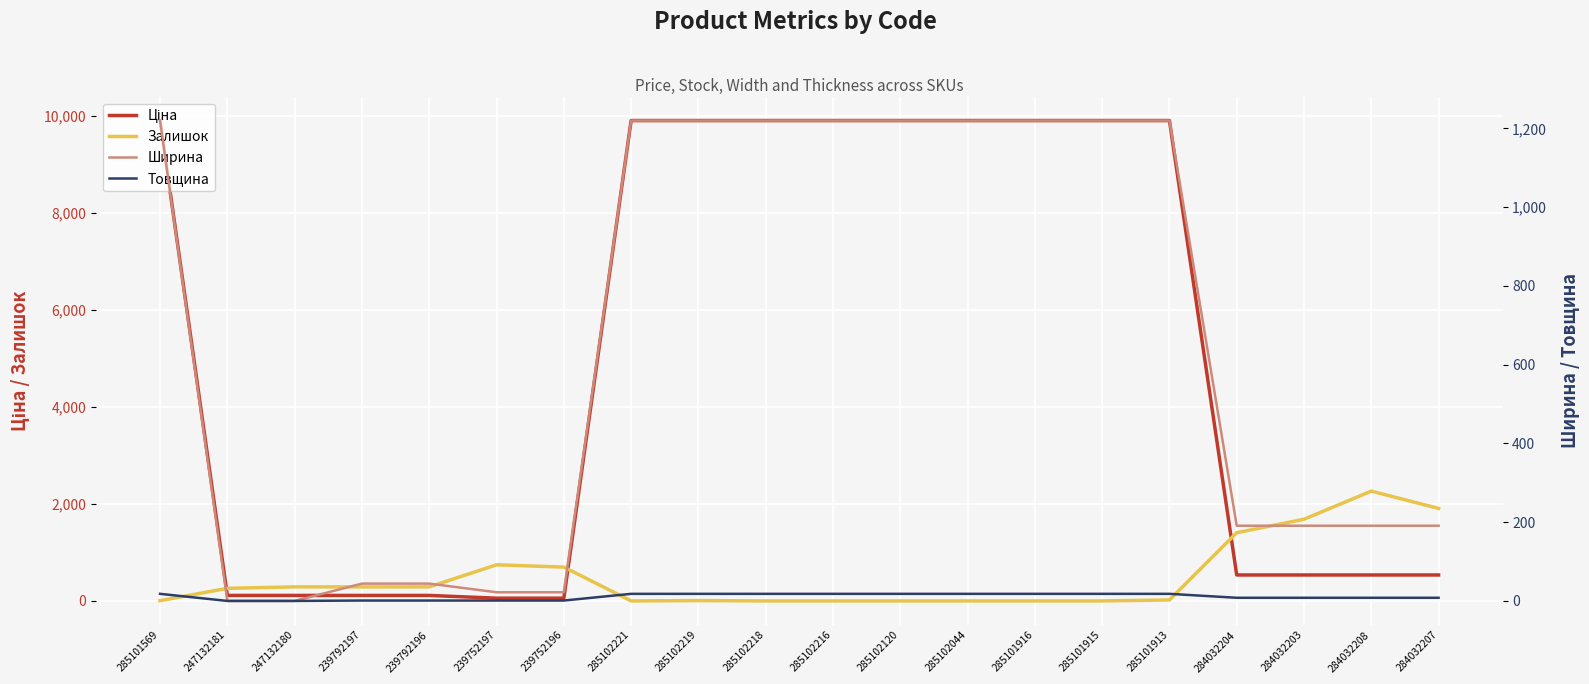

What is the difference between the maximum and second lowest values in the Ширина series?

1220.0